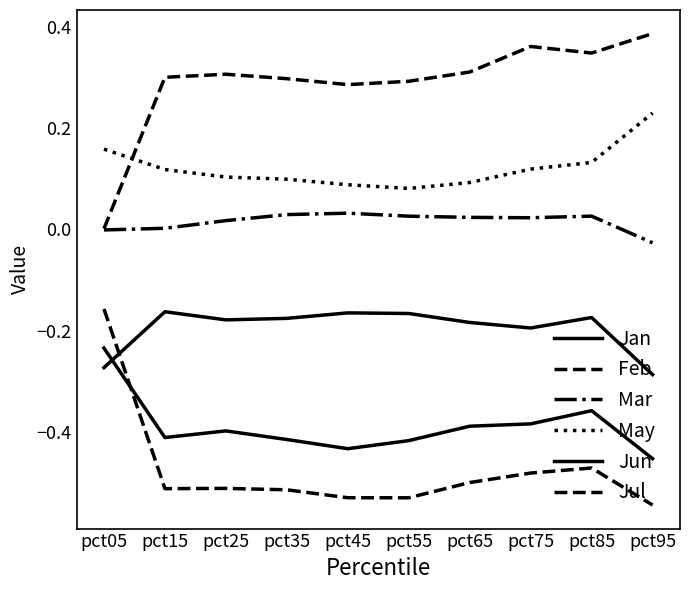

Is this an area chart (filled region under the line)?

No